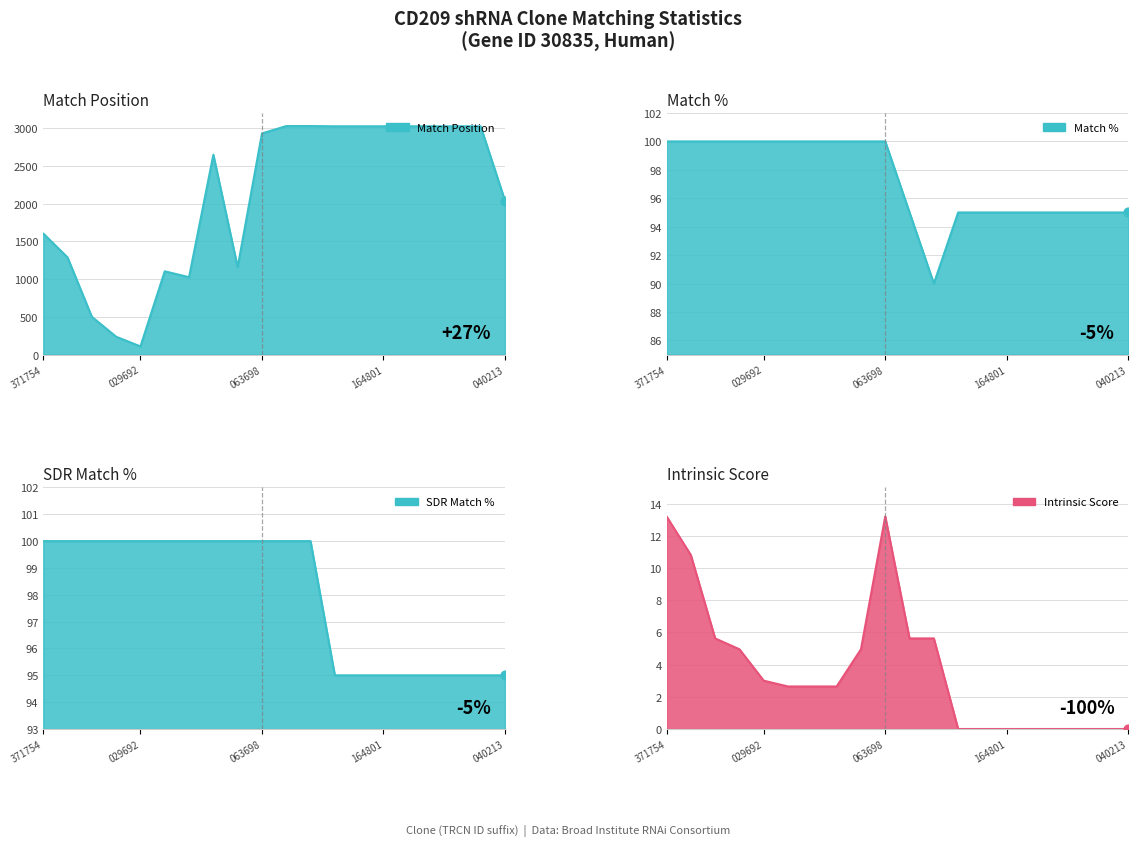

Is the value of Match % at TRCN0000029690 greater than the value of SDR Match % at TRCN0000141025?

No